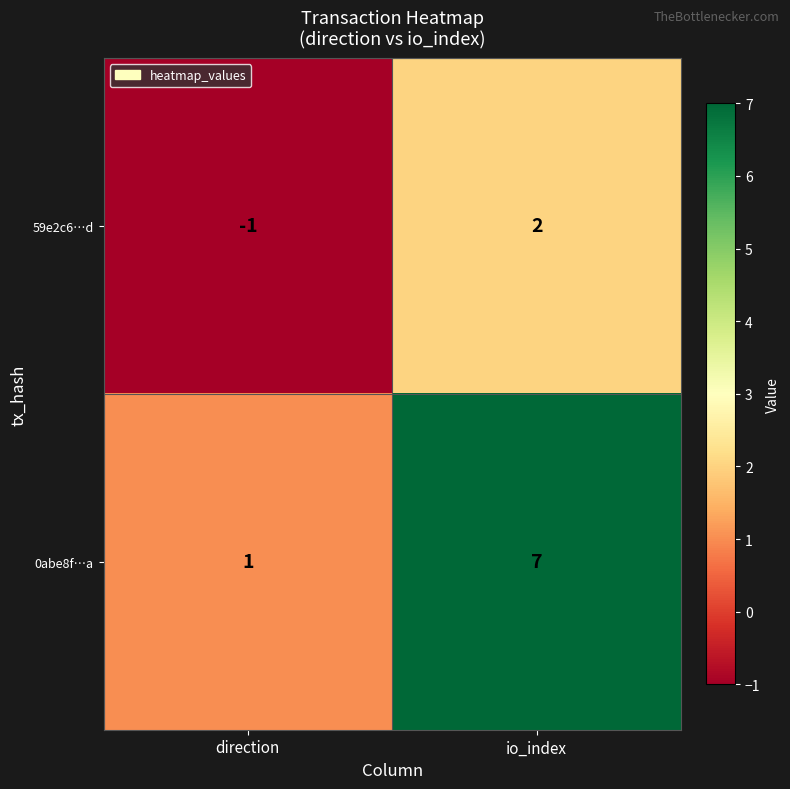

At which category does the chart reach its peak across all series?

io_index